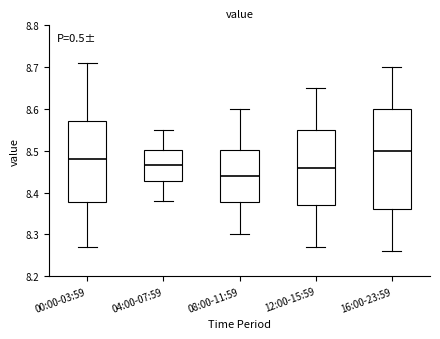

Reading left to right, read every box against the y-axis: the position of its median line, the range the box covers, and the ends of its whiskers. The values are not printed on the chart, so give them approximately, as read against the axis.

00:00-03:59: median 8.48, box 8.38 to 8.57, whiskers 8.27 to 8.71
04:00-07:59: median 8.47, box 8.43 to 8.50, whiskers 8.38 to 8.55
08:00-11:59: median 8.44, box 8.38 to 8.50, whiskers 8.30 to 8.60
12:00-15:59: median 8.46, box 8.37 to 8.55, whiskers 8.27 to 8.65
16:00-23:59: median 8.50, box 8.36 to 8.60, whiskers 8.26 to 8.70